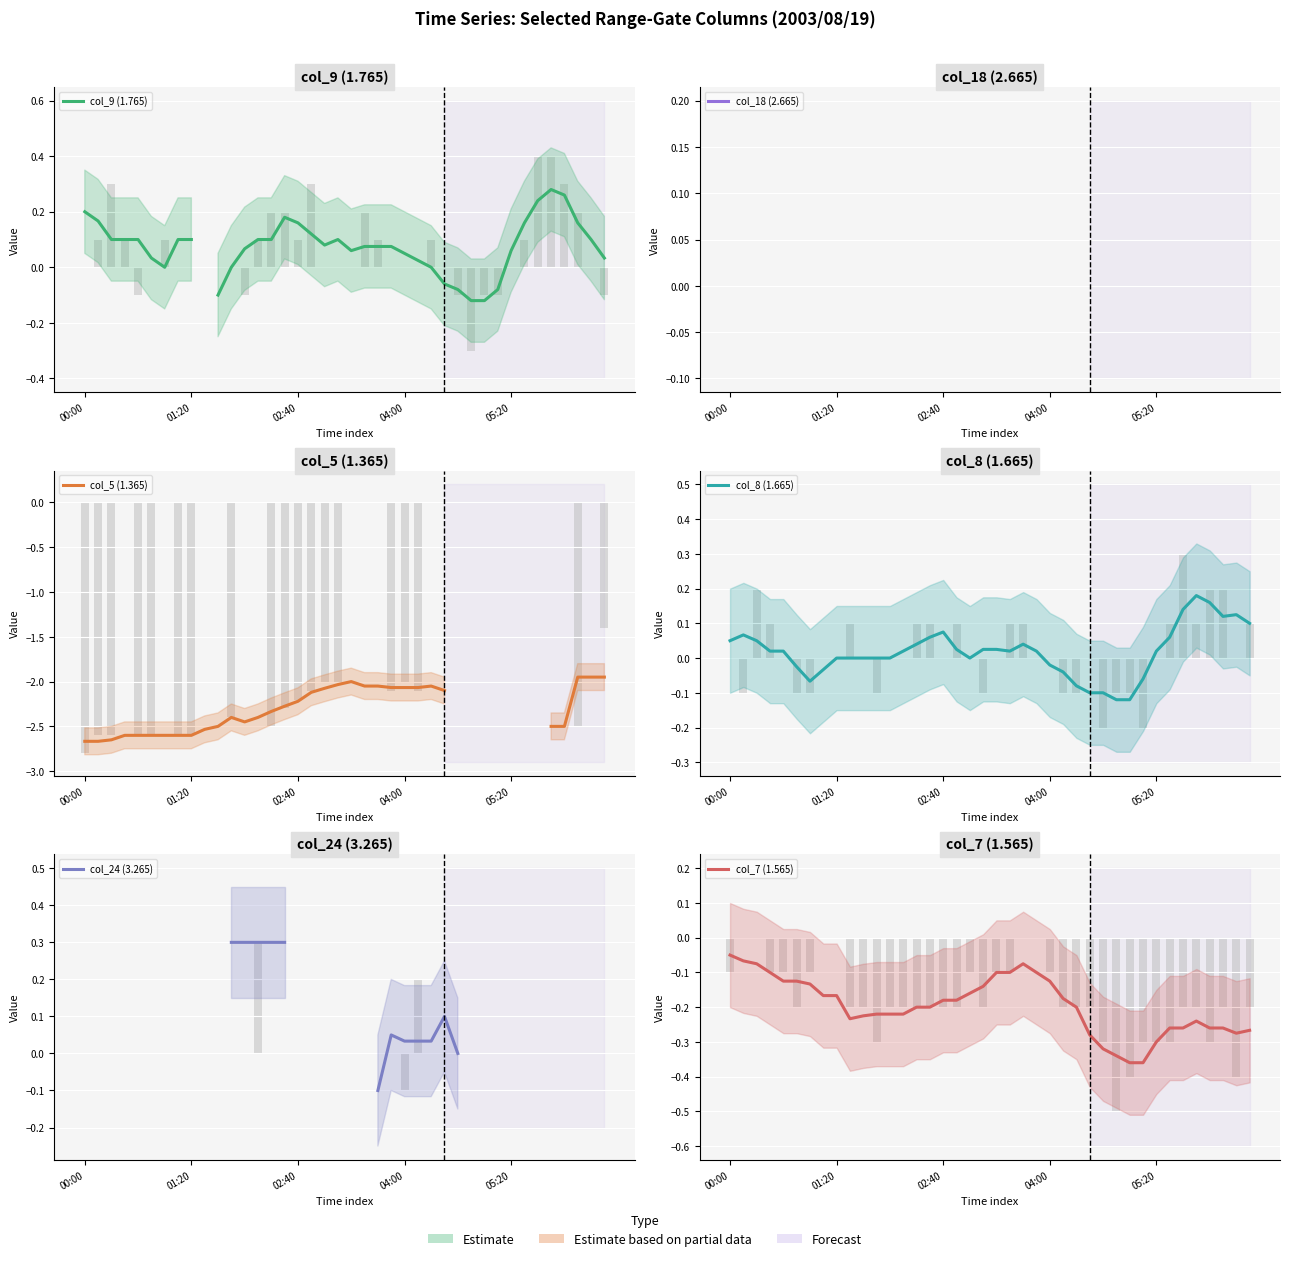

Which has a higher value, 17 or 01:20?

01:20